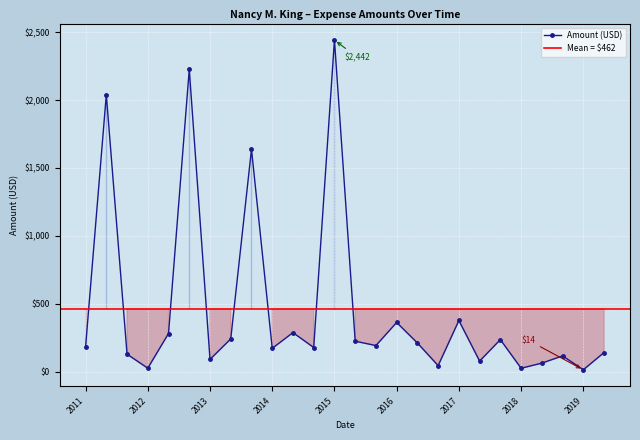

How many interior local valleys does the Amount (USD) series have?

9